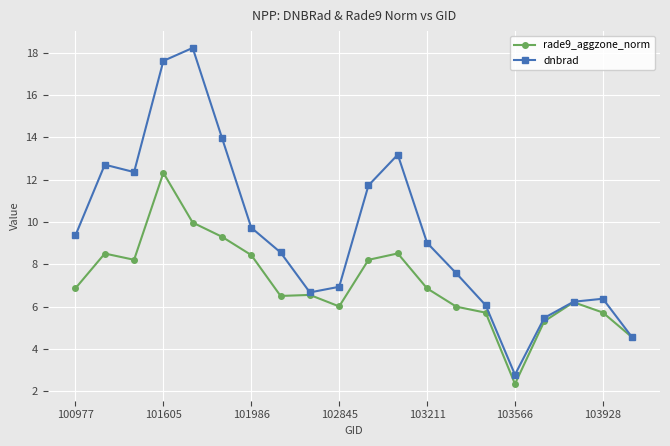

What is the lowest value of the dnbrad series?

2.8